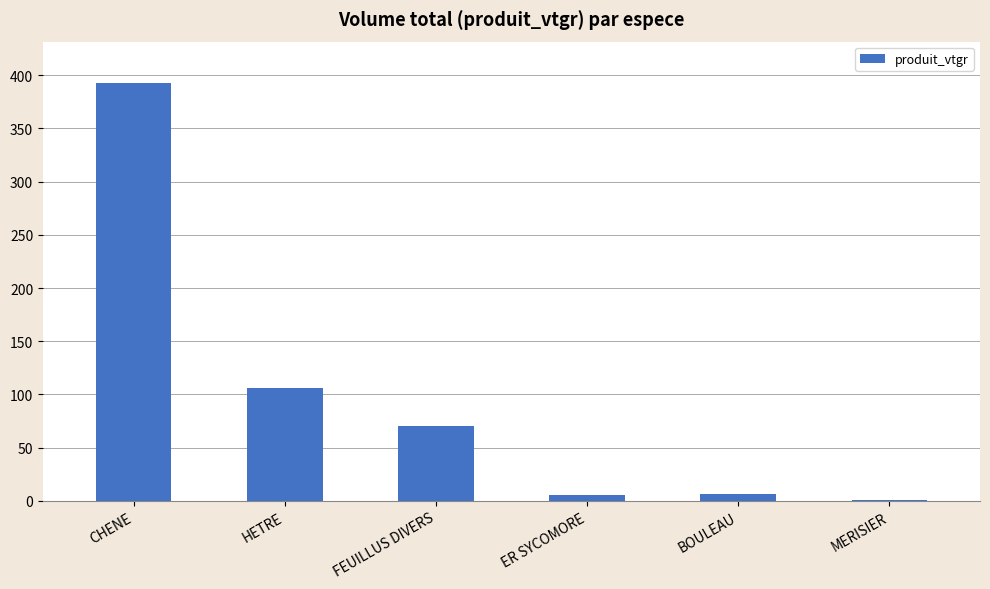

The chart shows a value of 560.8 at CHENE. True or false?

False